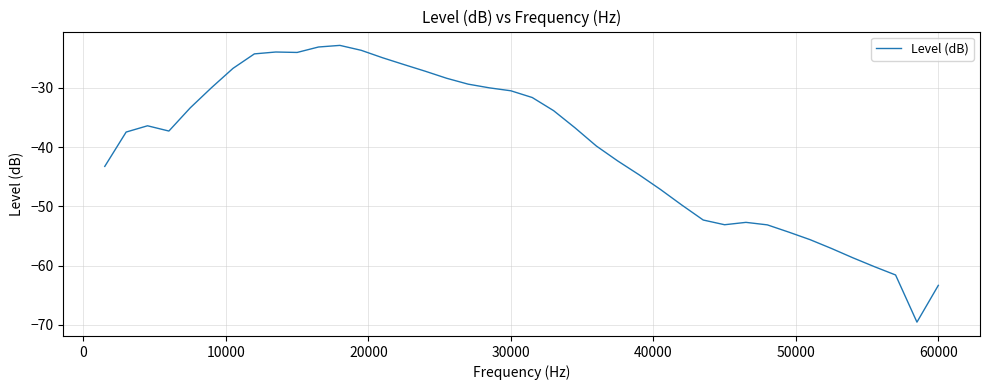

What is the average value?

-40.0